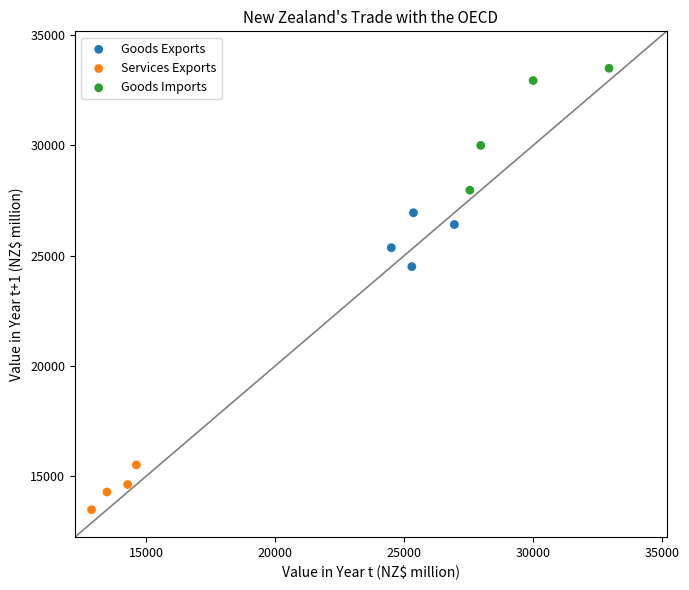

Which series reaches the maximum Y coordinate?

Goods Imports